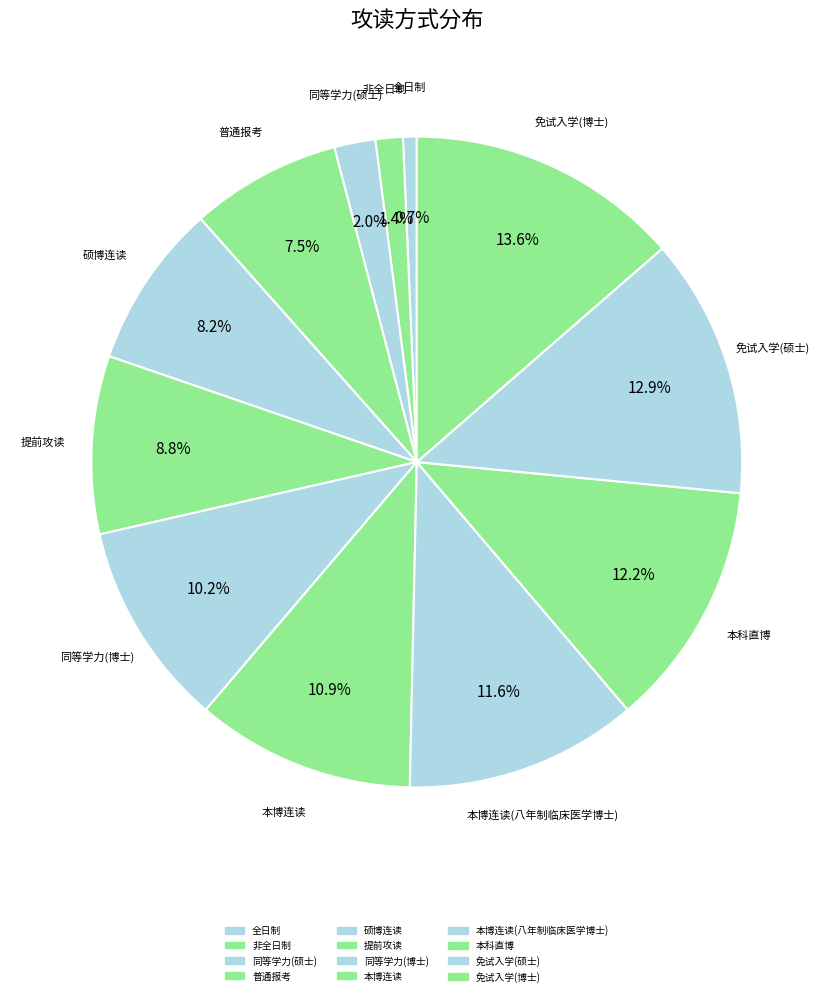

To the nearest percent, what is the average slice percentage?

8%